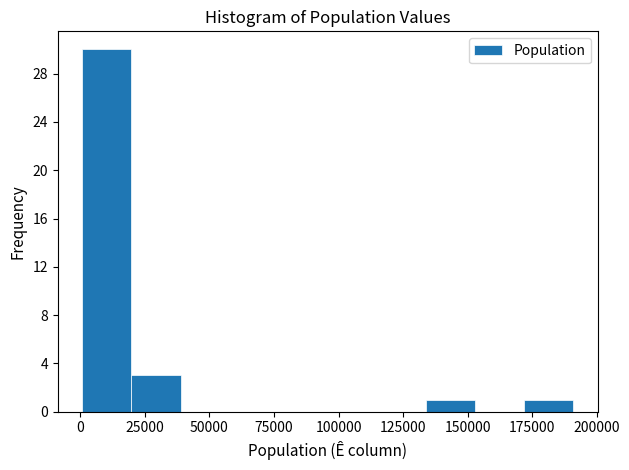

Read against the x-axis, roughly where is the centre of the tallest bar?

10000